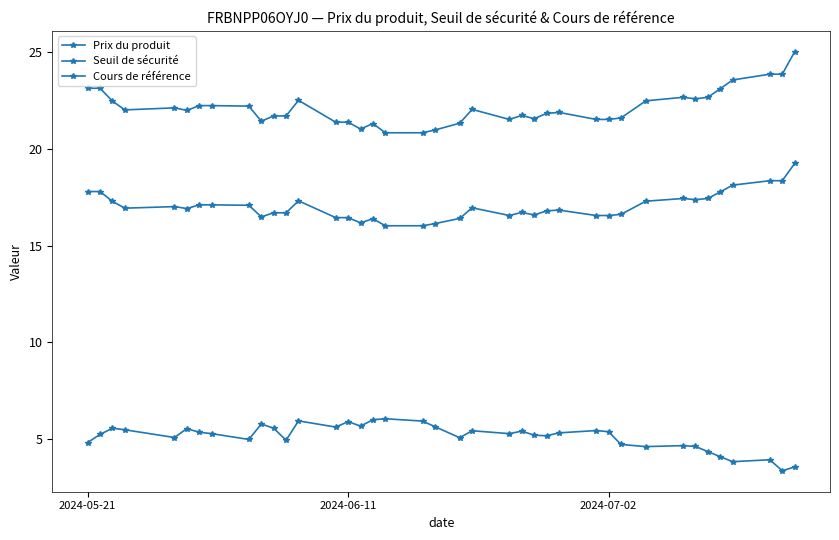

How many lines are shown in the chart?

3